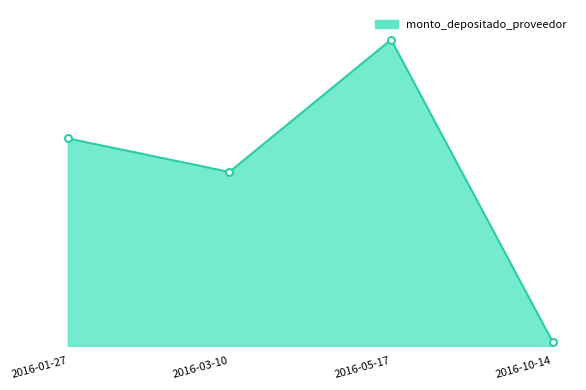

What is the label of the 4th point from the left?

2016-10-14